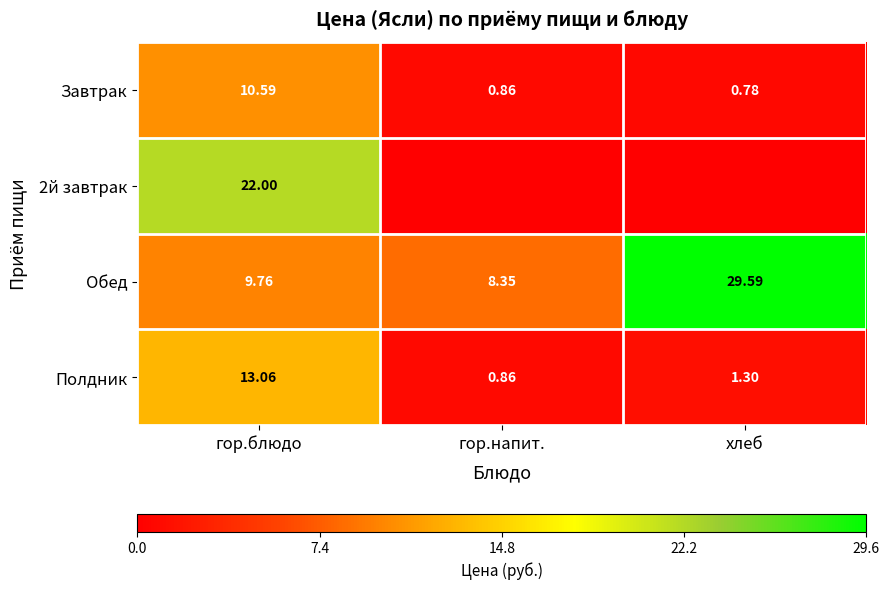

At which label is Завтрак closest to 5?

гор.напит.